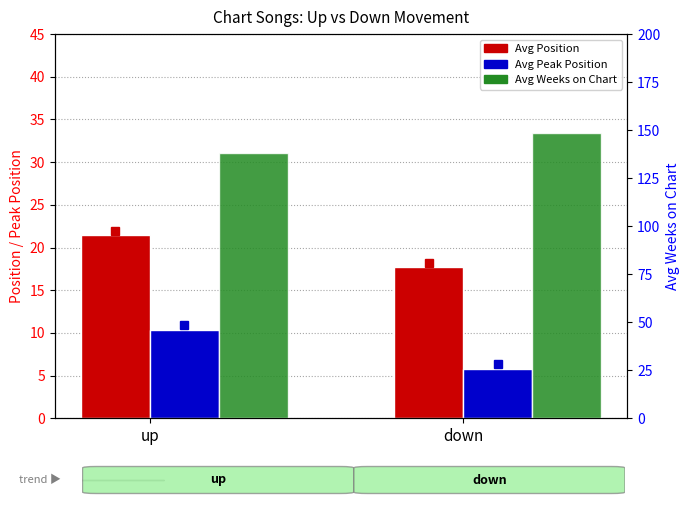

What is the total value across all series at up?

170.2